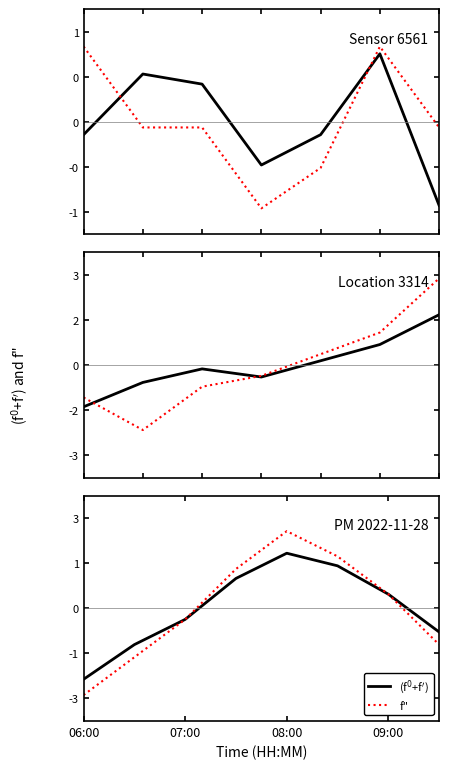

How many values in the (f$^0$+f$'$) series are below 0?

4